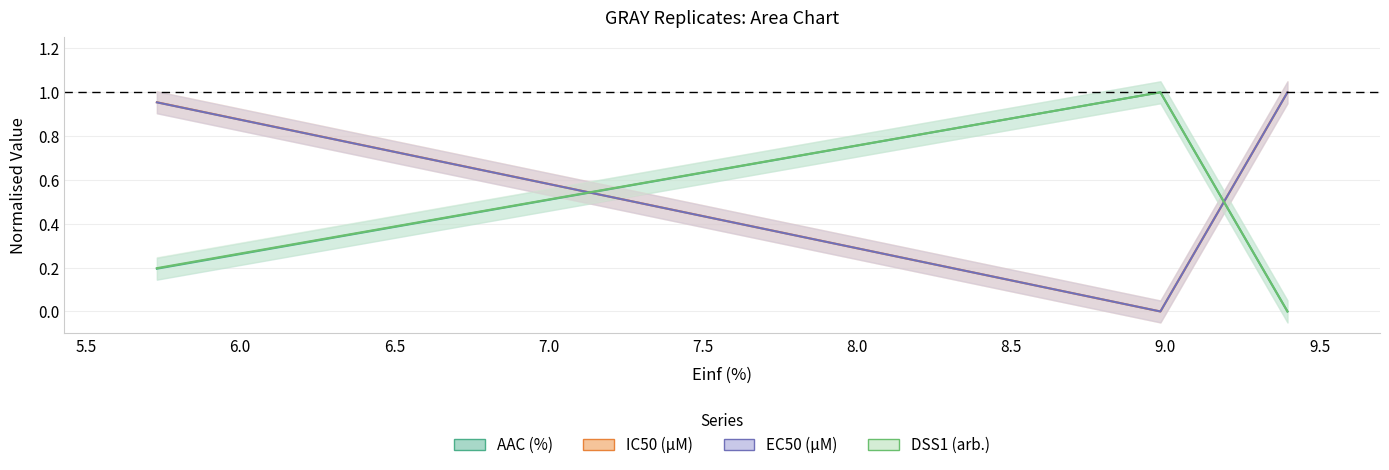

True or false: IC50 (µM) has a value of 0.0 at 8.984.

True